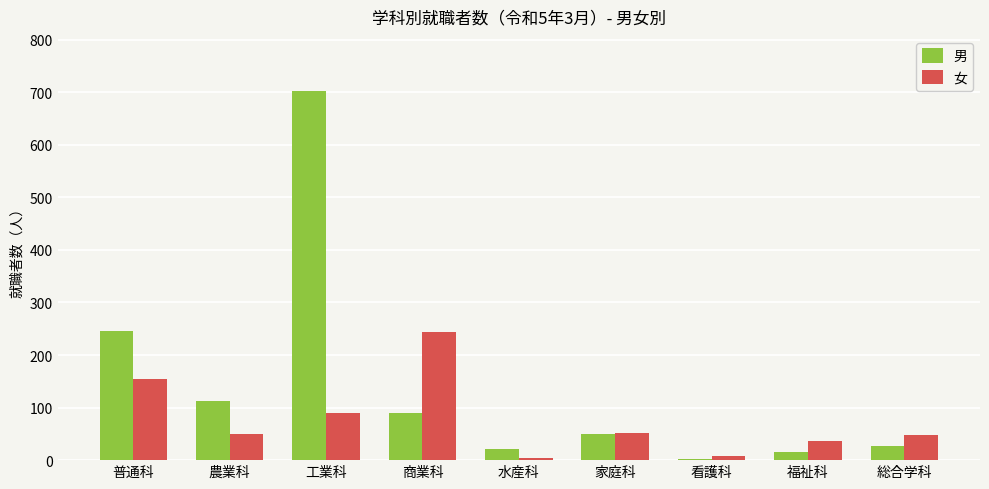

Read the 女 value at 農業科, to the nearest 10.

50